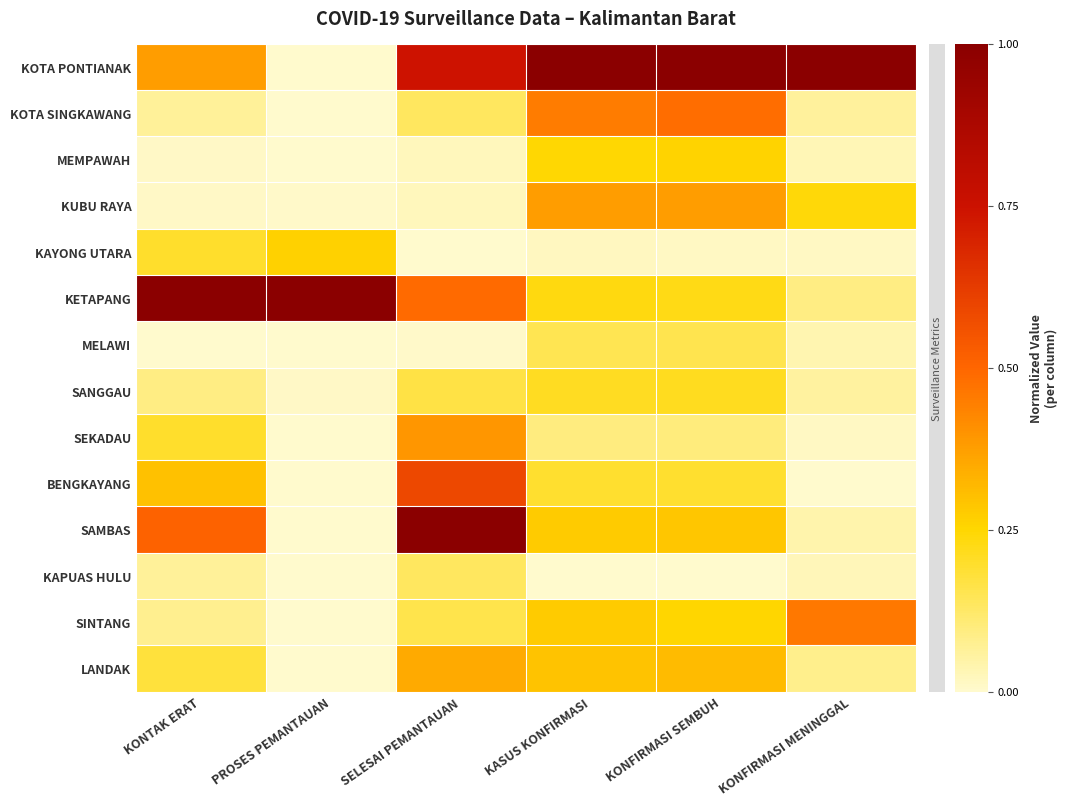

Count the number of data series in this chart.

14